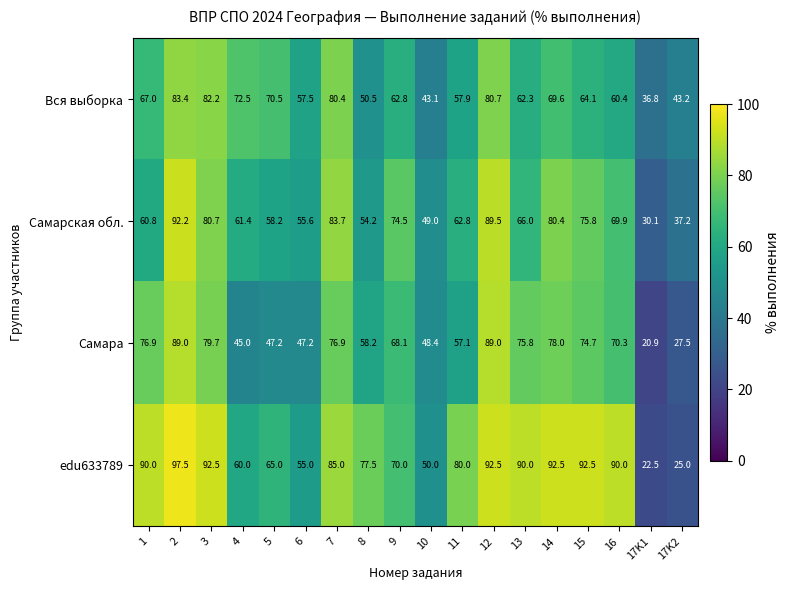

What is the smallest value displayed?

20.9